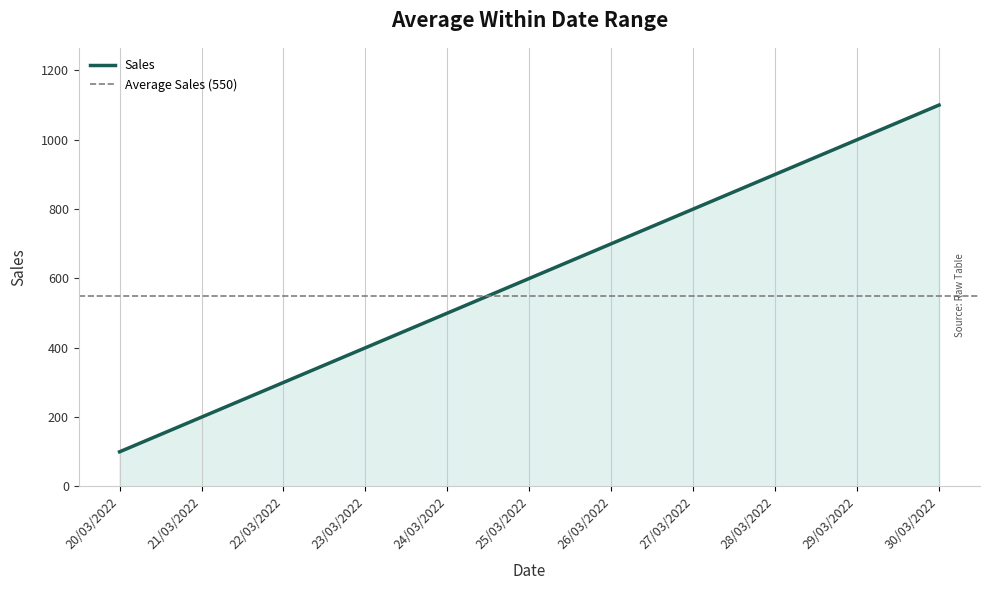

What position from the left is 20/03/2022?

1